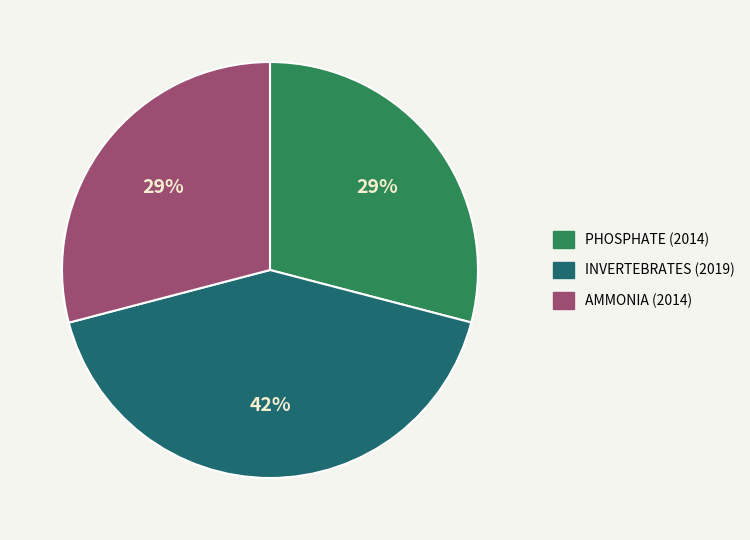

To the nearest percent, what is the difference between the largest and smallest slice percentages?

13%